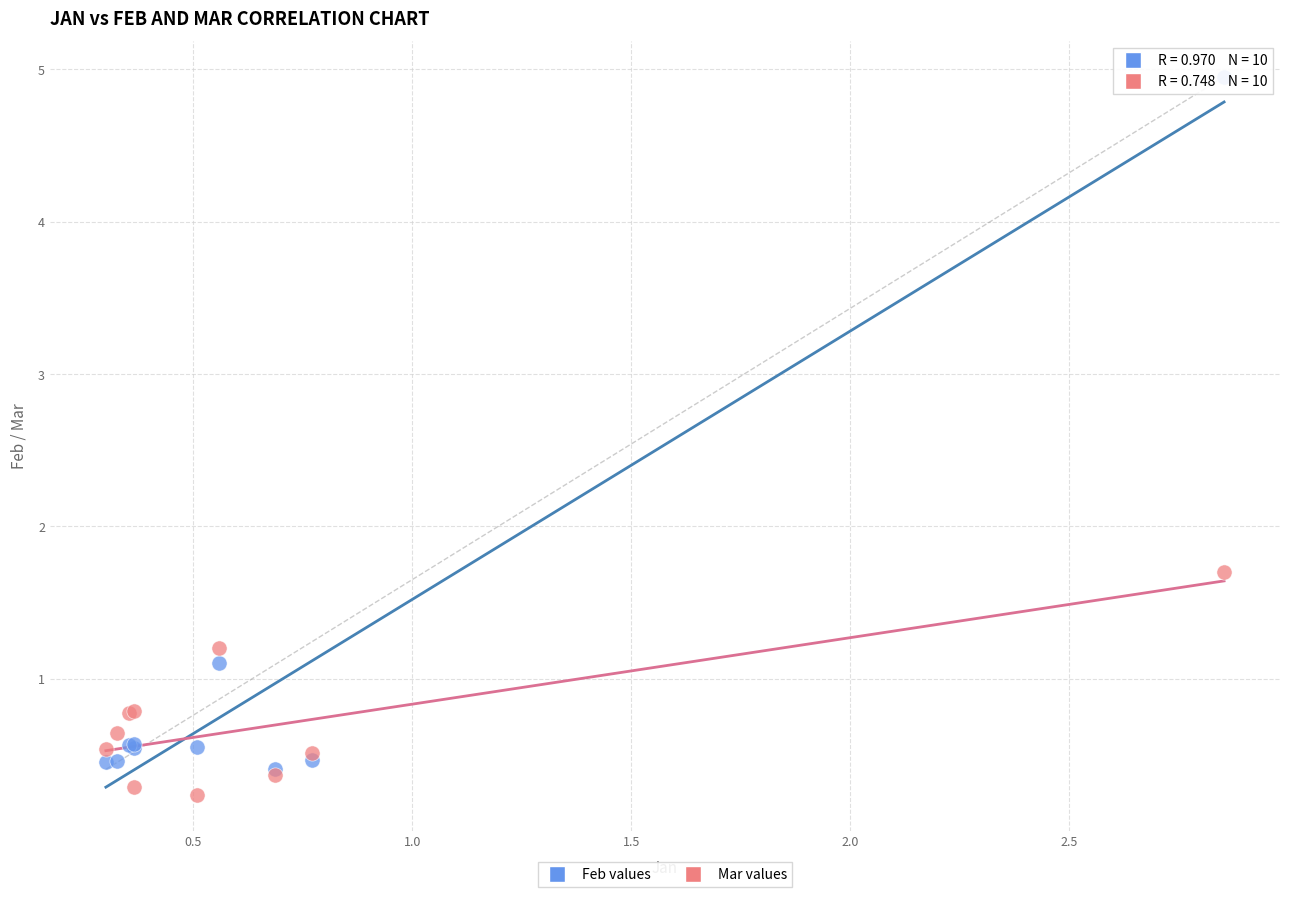

Across all series, what Y value is closest to 2?

1.7